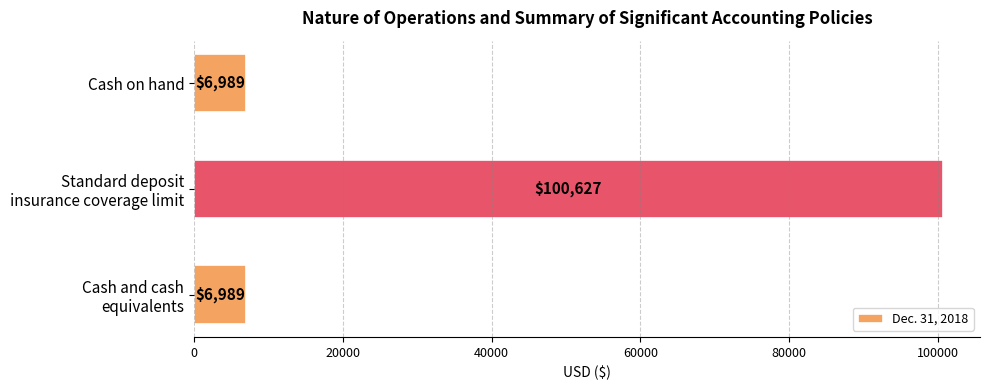

What is the minimum value shown in the chart?

6989